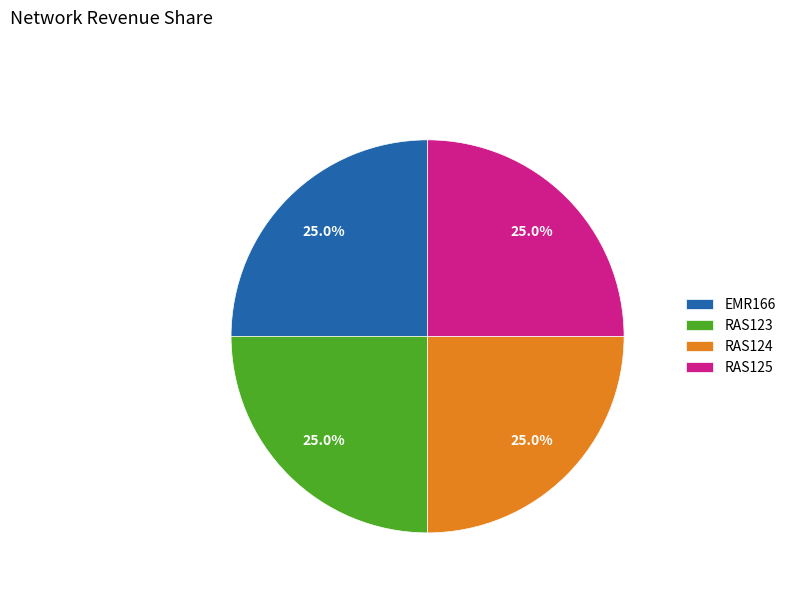

Is RAS123 the majority of the pie?

No